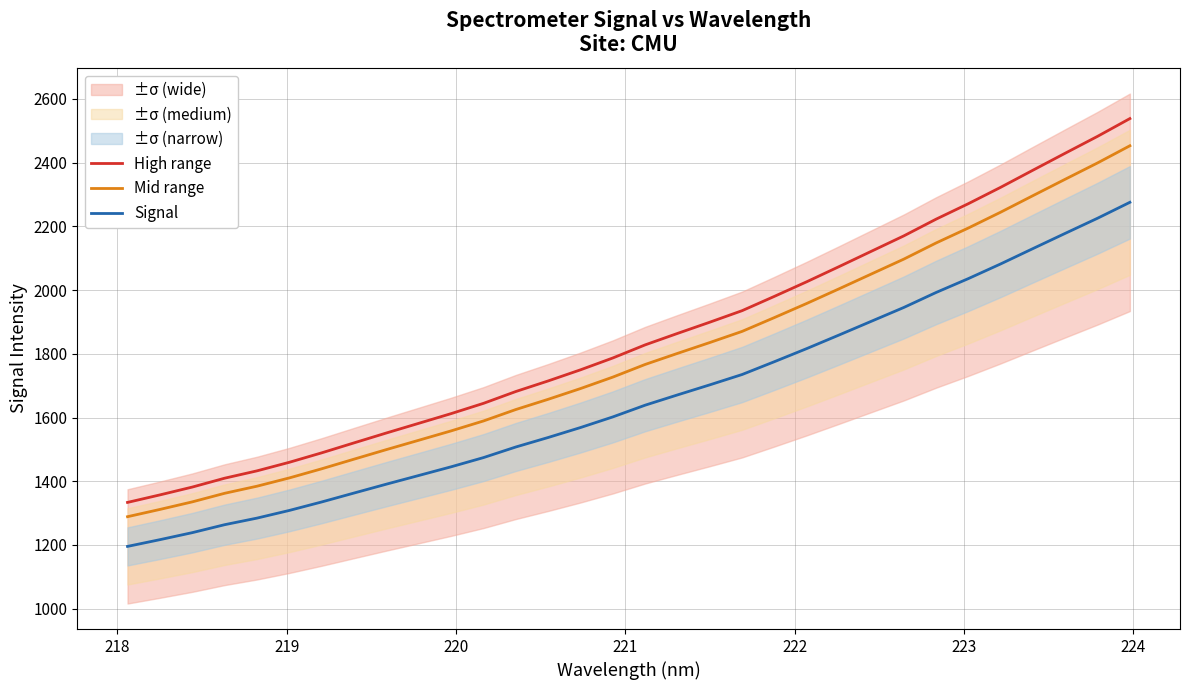

True or false: Mid range and High range cross at least once.

False